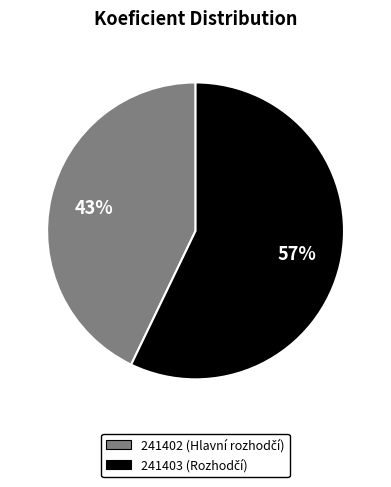

Count the number of slices in the pie.

2